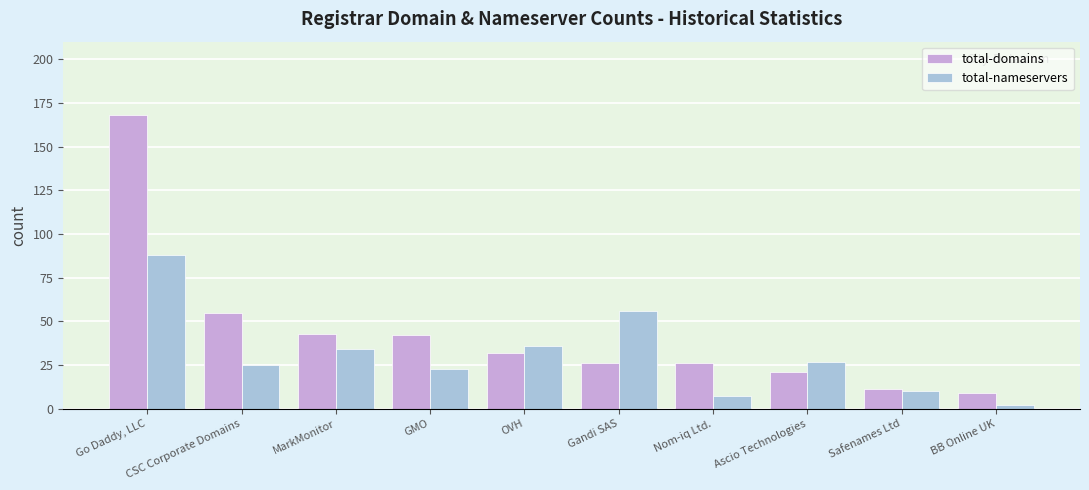

What are all the series names shown in the legend?

total-domains, total-nameservers